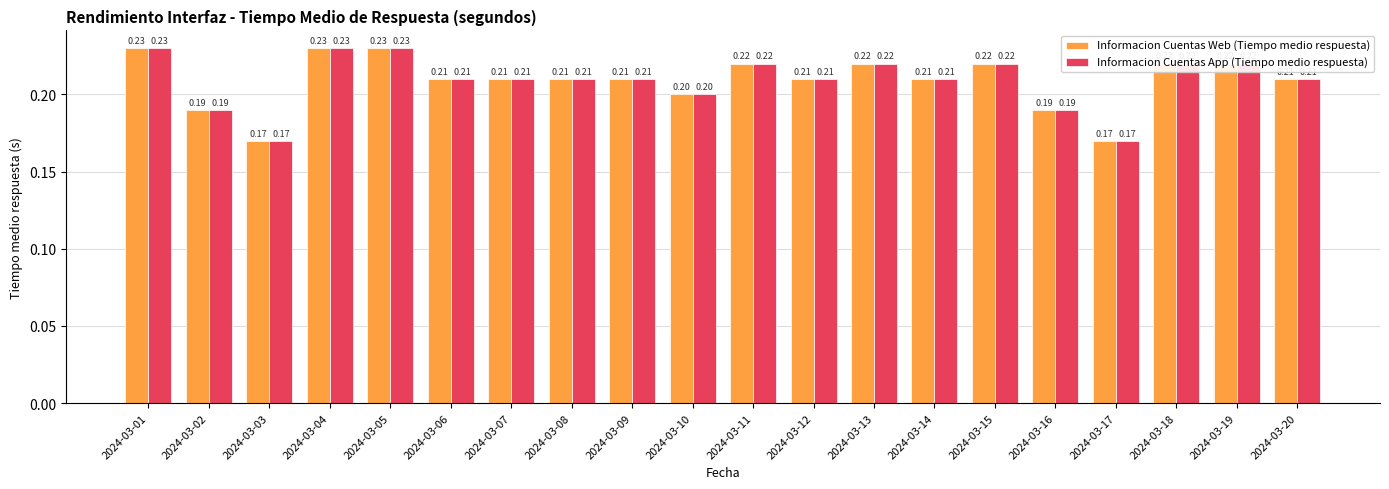

Read the Informacion Cuentas Web (Tiempo medio respuesta) value at 2024-03-03.

0.2